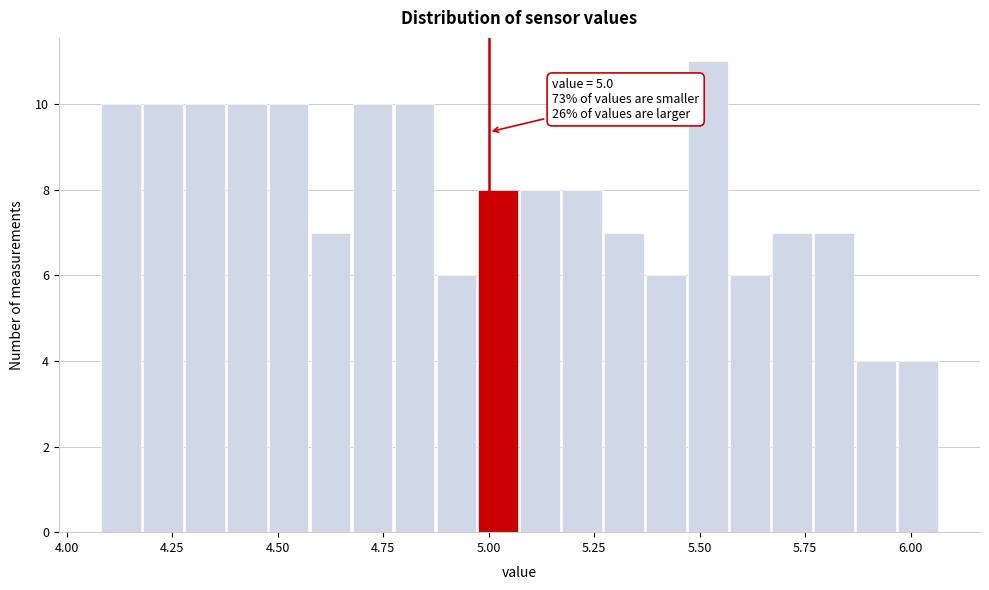

Around what value on the x-axis is the tallest bar? Give the approximate position of its centre, as read against the axis.

5.50